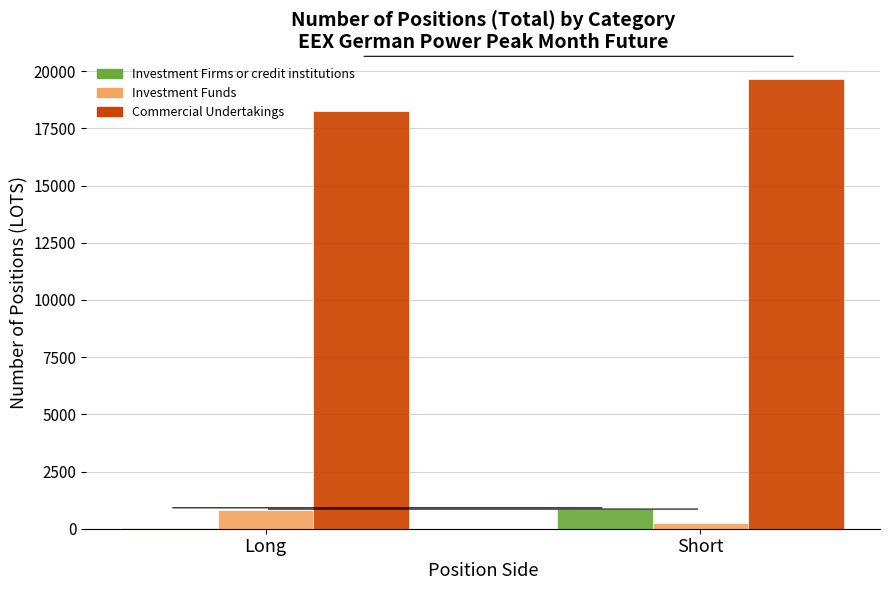

How many Investment Funds values are between 230 and 818?

2